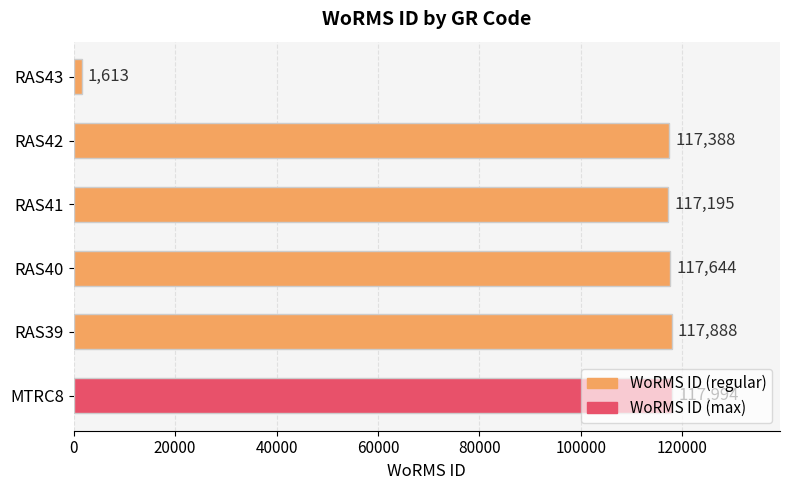

List the labels in order of value, smallest first.

RAS43, RAS41, RAS42, RAS40, RAS39, MTRC8